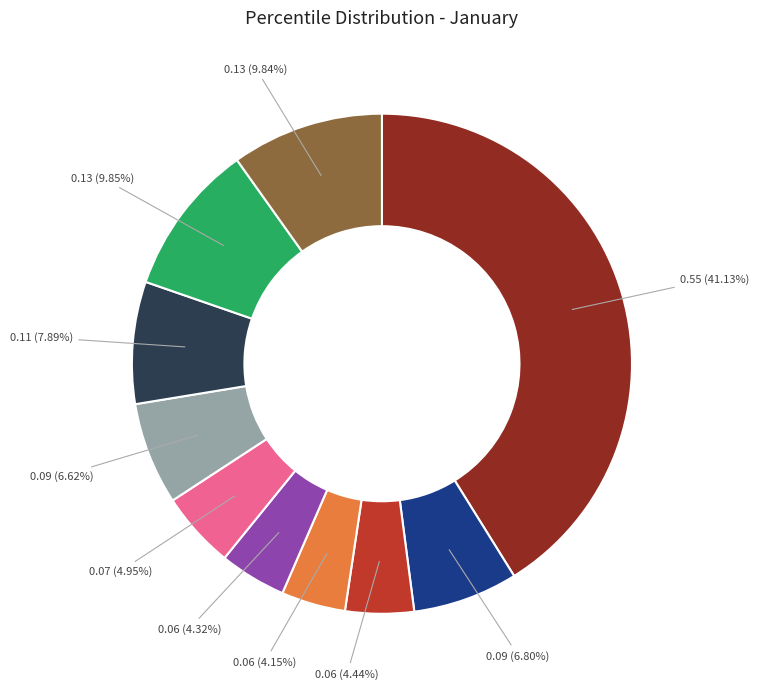

Count the number of slices in the pie.

10